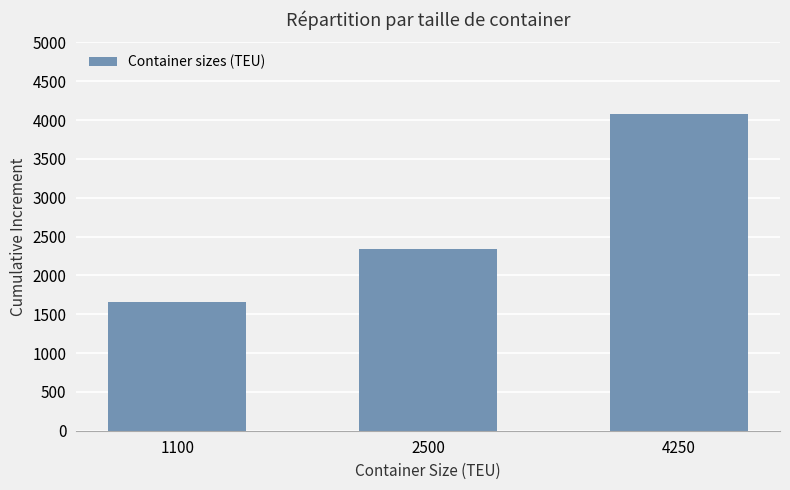

What value does the data have at 1100?

1654